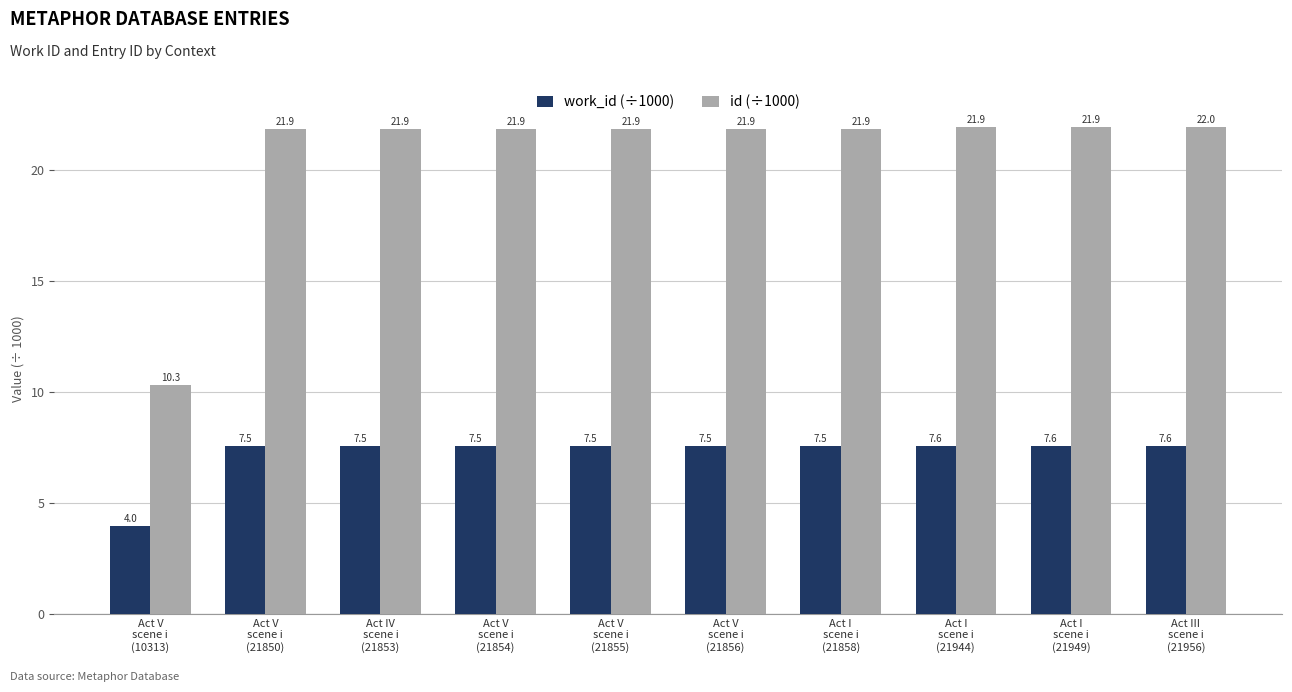

The id (÷1000) series shows 11.6 at Act V
scene i
(21854). True or false?

False